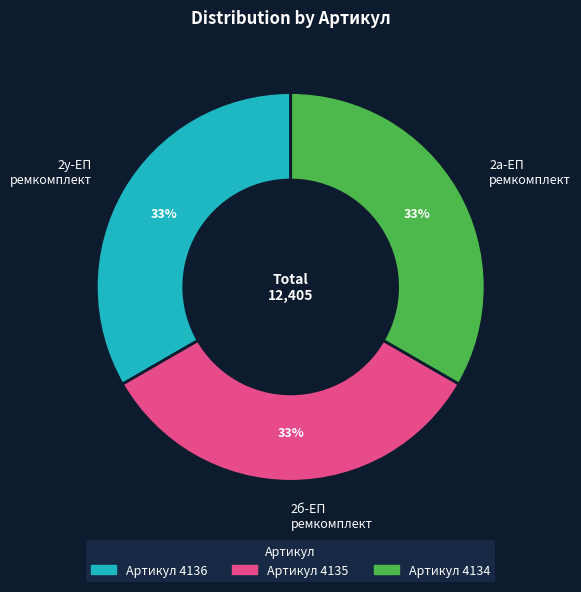

Is there any slice that represents more than half of the pie?

No